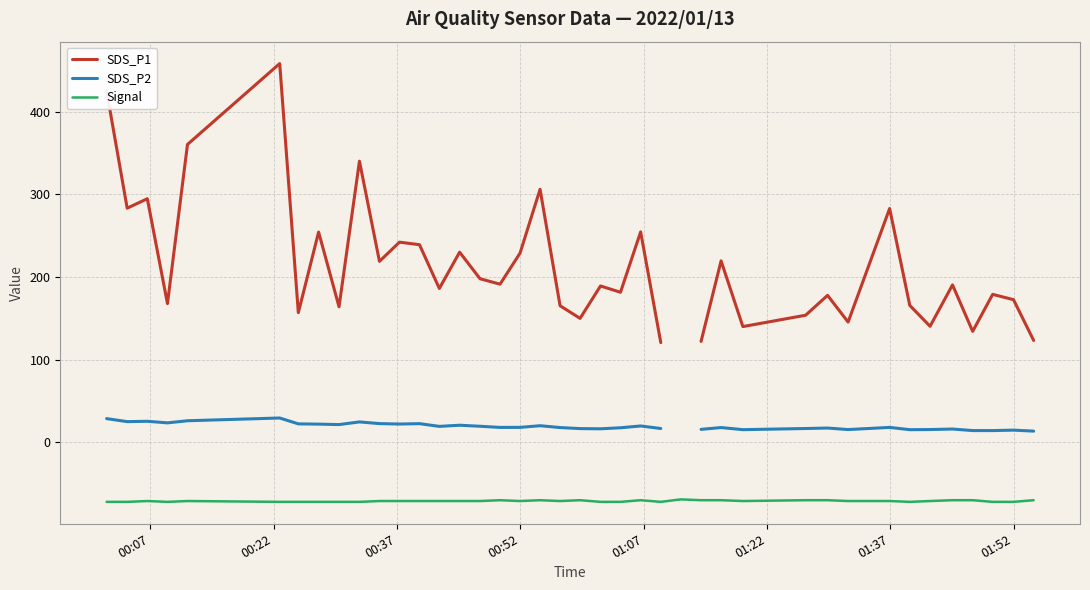

List the series in order of their peak value, lowest first.

Signal, SDS_P2, SDS_P1